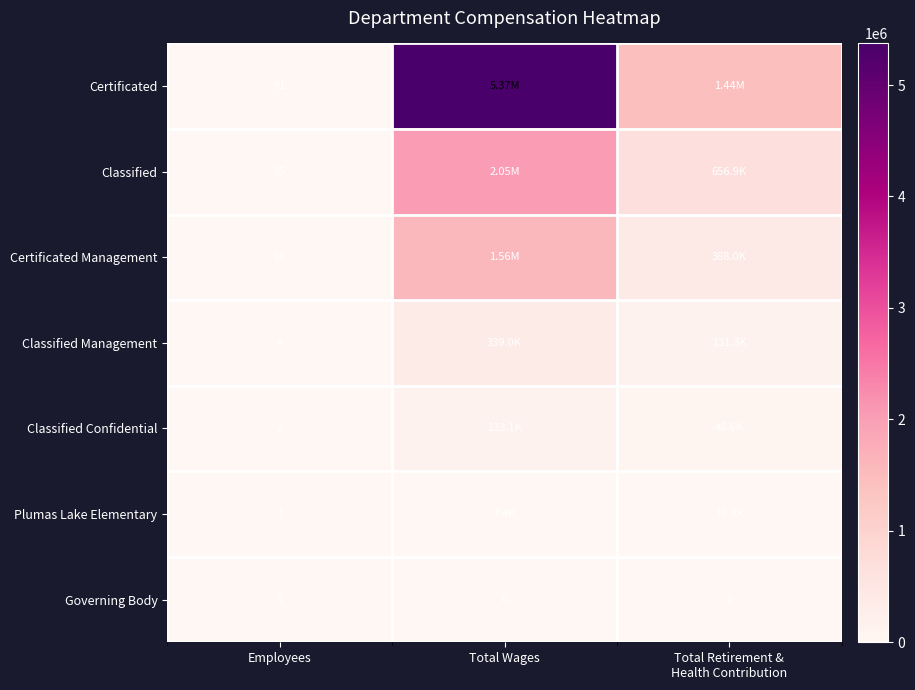

At Employees, list the series in order from smallest to largest.

Plumas Lake Elementary, Classified Confidential, Classified Management, Governing Body, Certificated Management, Classified, Certificated